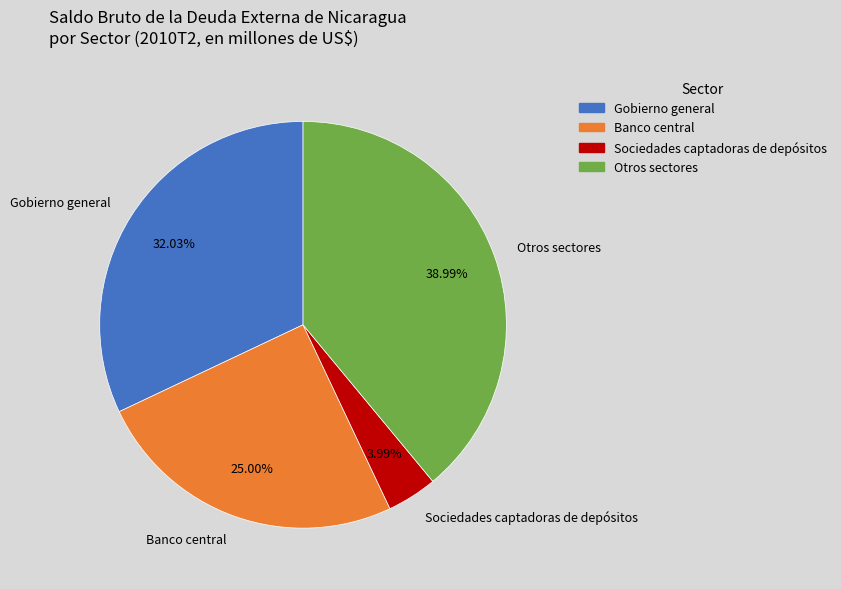

How many segments does this pie chart have?

4